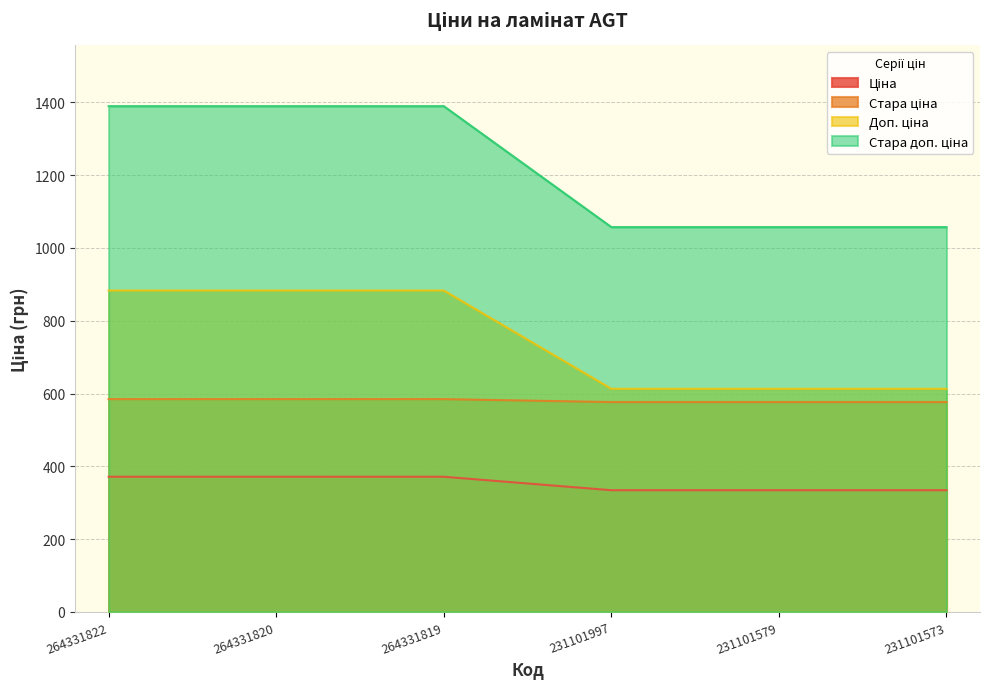

The value of Стара ціна at 231101997 is 832.9. True or false?

False